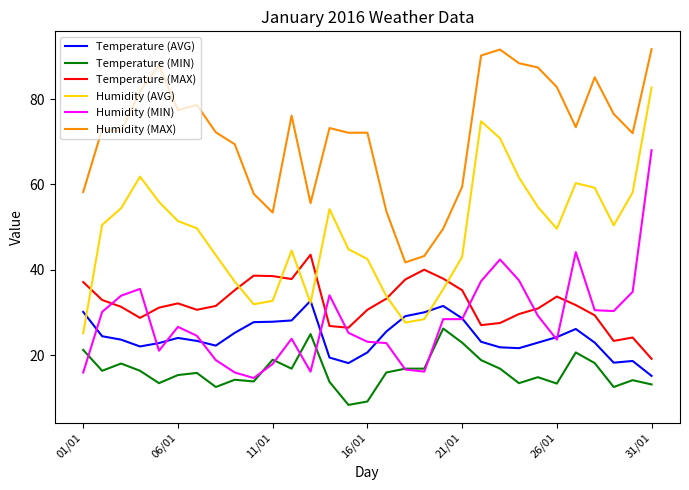

List the series in order of their peak value, highest first.

Humidity (MAX), Humidity (AVG), Humidity (MIN), Temperature (MAX), Temperature (AVG), Temperature (MIN)